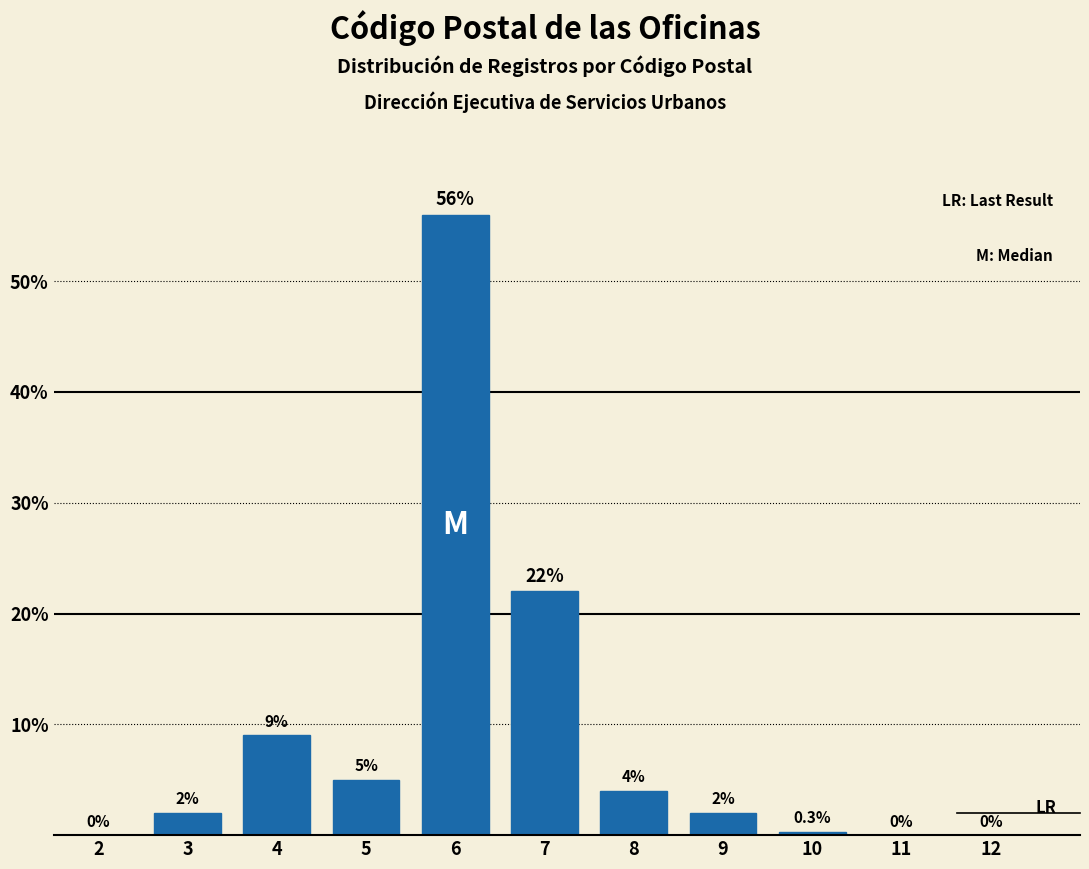

Reading left to right, extract all data points from this chart.

2=0.0	3=2.0	4=9.0	5=5.0	6=56.0	7=22.0	8=4.0	9=2.0	10=0.3	11=0.0	12=0.0